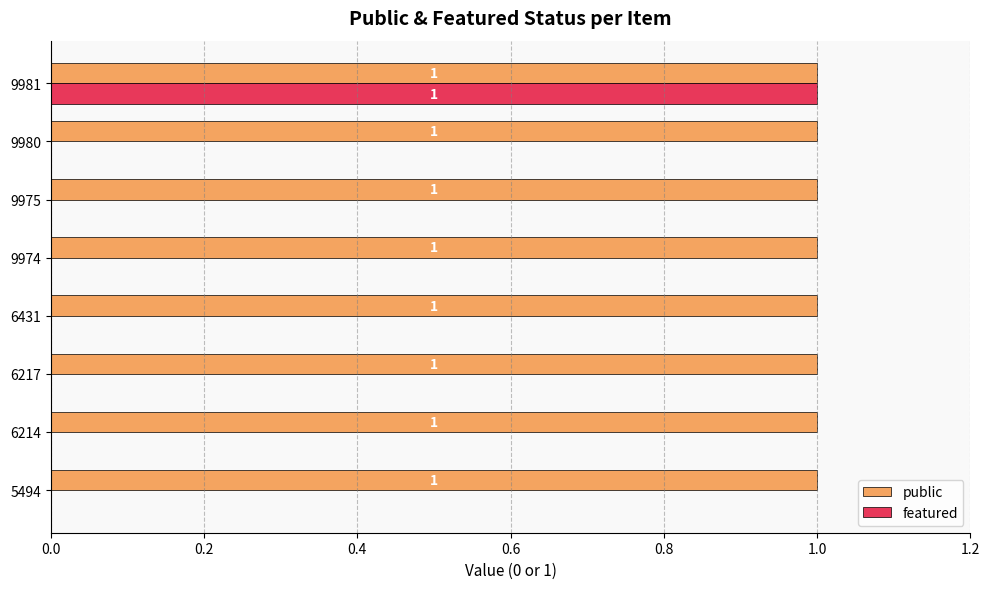

Is it true that featured equals -1 at 5494?

False